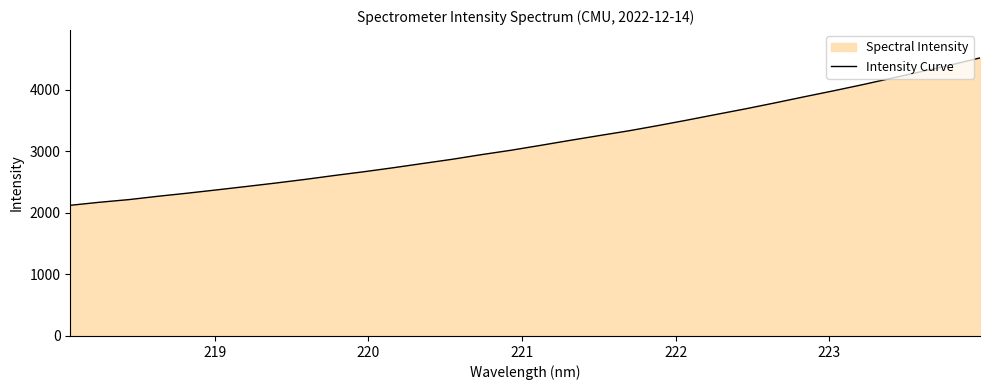

What is the difference between the second highest and second lowest values?

2230.3